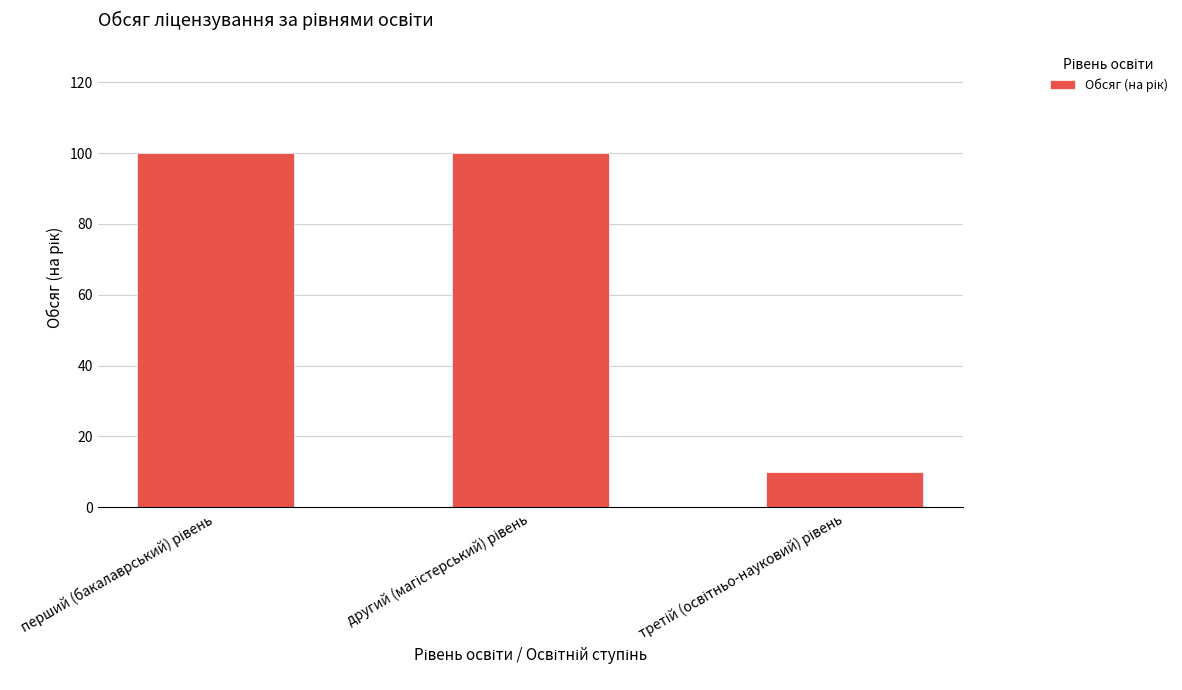

Reading left to right, what are all the values shown in this chart?

100	100	10